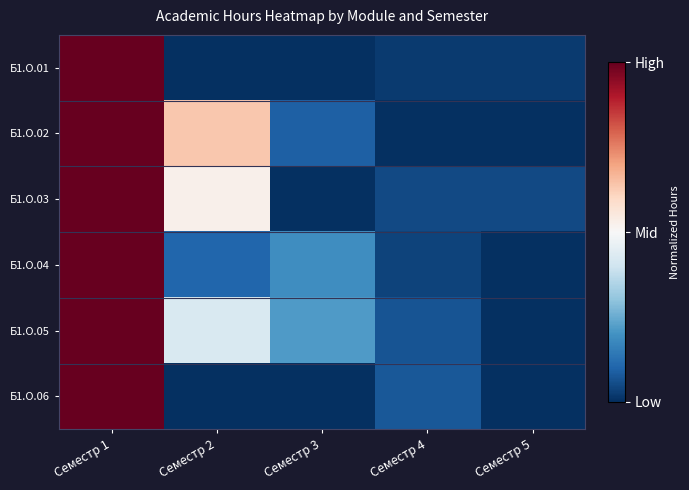

Reading right to left, what are all the values shown in this chart?

Б1.О.01: Семестр 5=0.0	Семестр 4=0.0	Семестр 3=0.0	Семестр 2=0.0	Семестр 1=1.0
Б1.О.02: Семестр 5=0.0	Семестр 4=0.0	Семестр 3=0.1	Семестр 2=0.6	Семестр 1=1.0
Б1.О.03: Семестр 5=0.1	Семестр 4=0.1	Семестр 3=0.0	Семестр 2=0.5	Семестр 1=1.0
Б1.О.04: Семестр 5=0.0	Семестр 4=0.0	Семестр 3=0.2	Семестр 2=0.1	Семестр 1=1.0
Б1.О.05: Семестр 5=0.0	Семестр 4=0.1	Семестр 3=0.2	Семестр 2=0.4	Семестр 1=1.0
Б1.О.06: Семестр 5=0.0	Семестр 4=0.1	Семестр 3=0.0	Семестр 2=0.0	Семестр 1=1.0